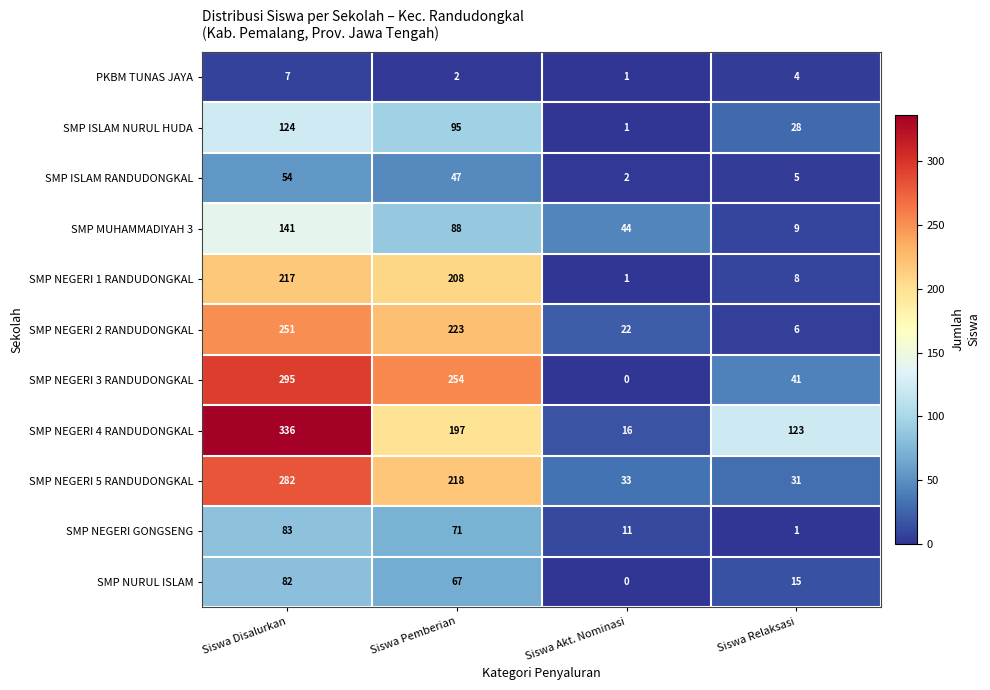

At which label does SMP NEGERI 4 RANDUDONGKAL reach its minimum?

Siswa Akt. Nominasi